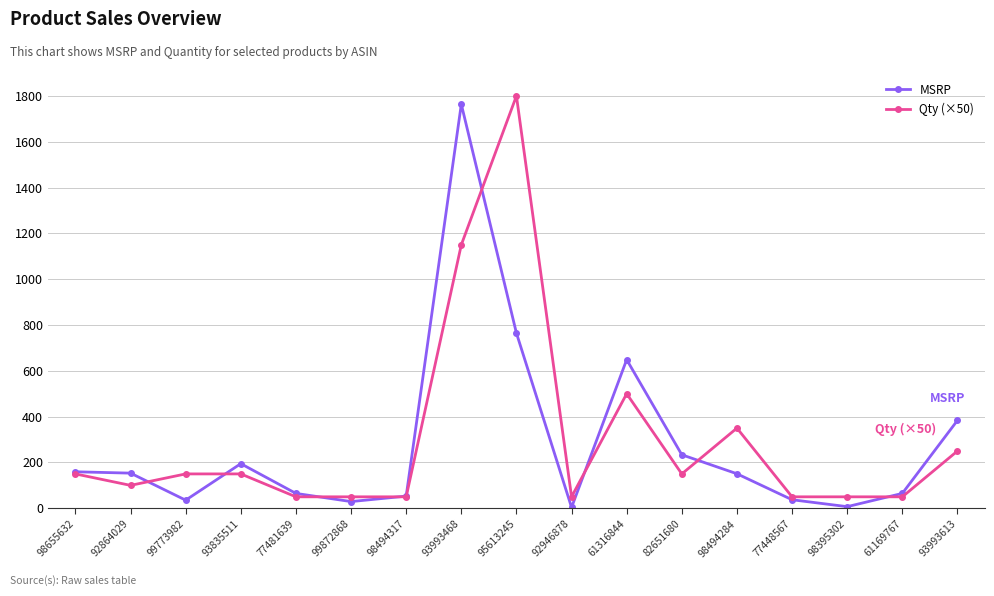

At which category is the sum across all series the highest?

93993468